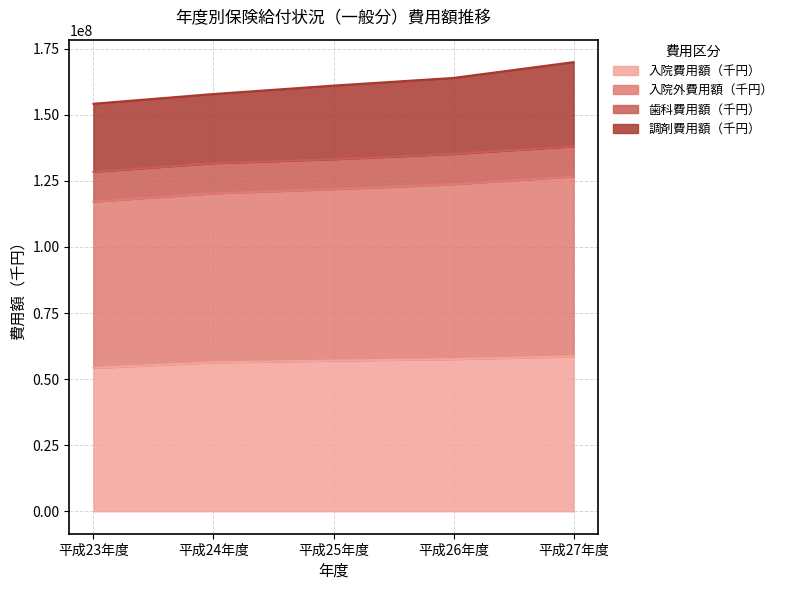

Which category has the highest value in the 入院外費用額（千円） series?

平成27年度